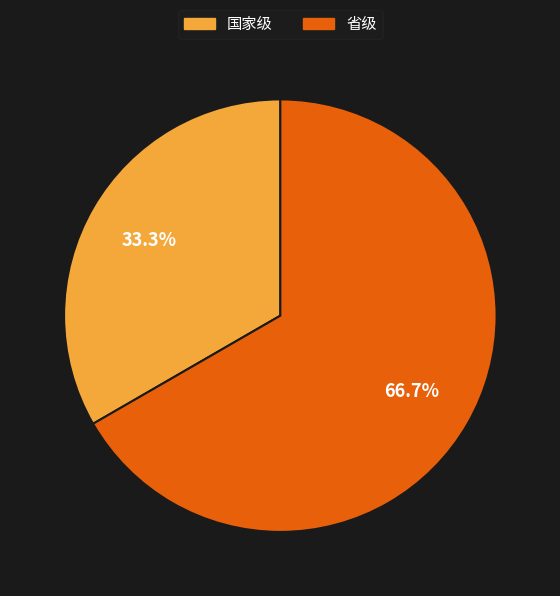

Which slice is the largest?

省级